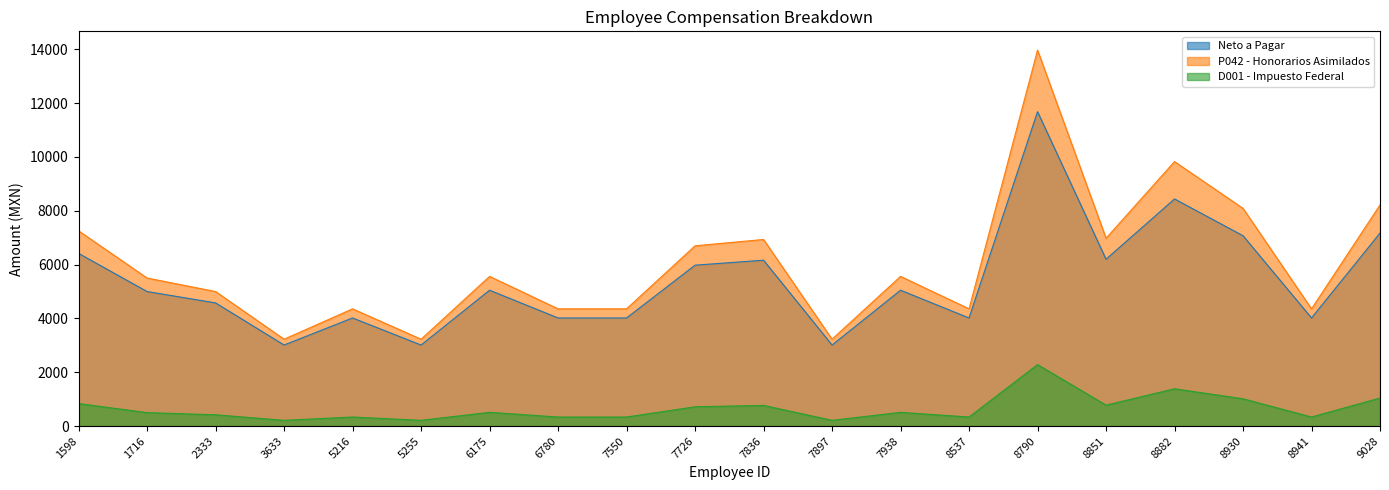

The Neto a Pagar series shows 6163.9 at 7836. True or false?

True